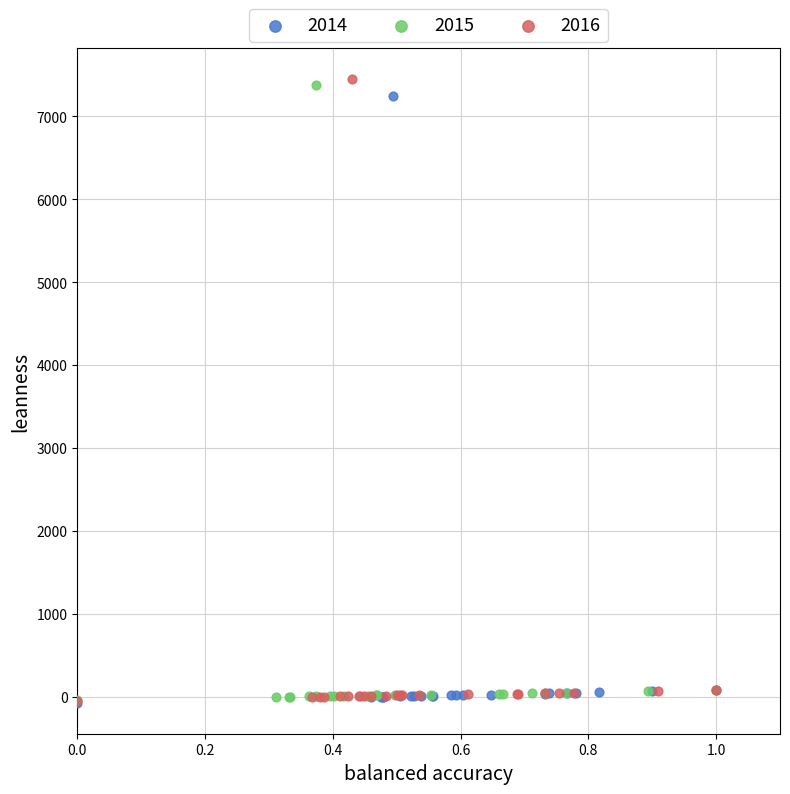

Which series has the largest Y range (max minus min)?

2016